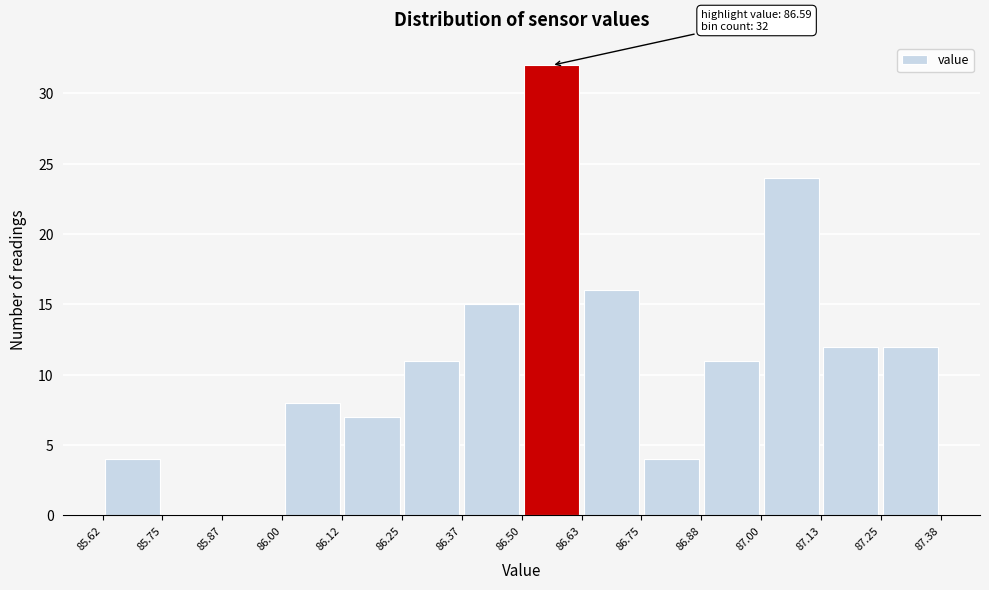

Which range on the x-axis has the tallest bar?

86.50 to 86.63